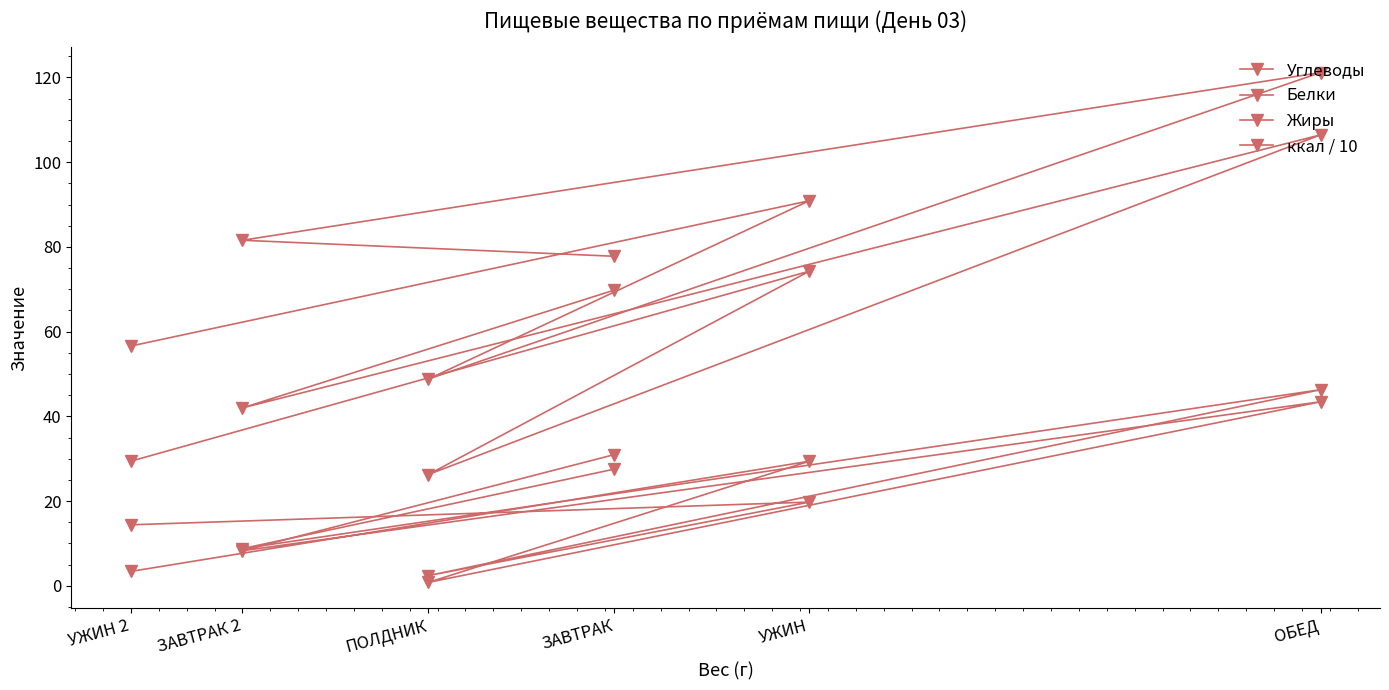

Which series has the largest total across all categories?

Углеводы